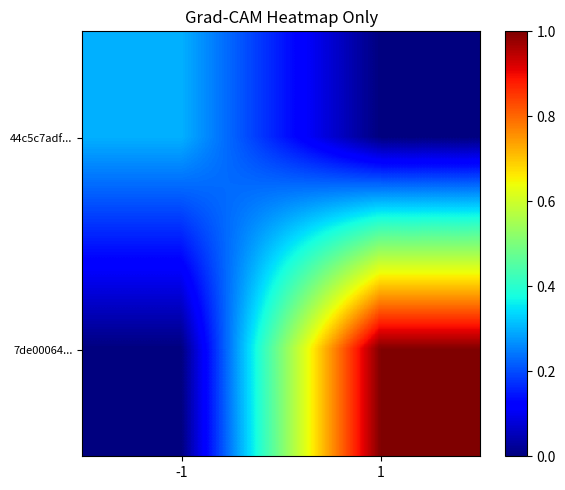

Which series changed the most between -1 and 1?

7de00064...